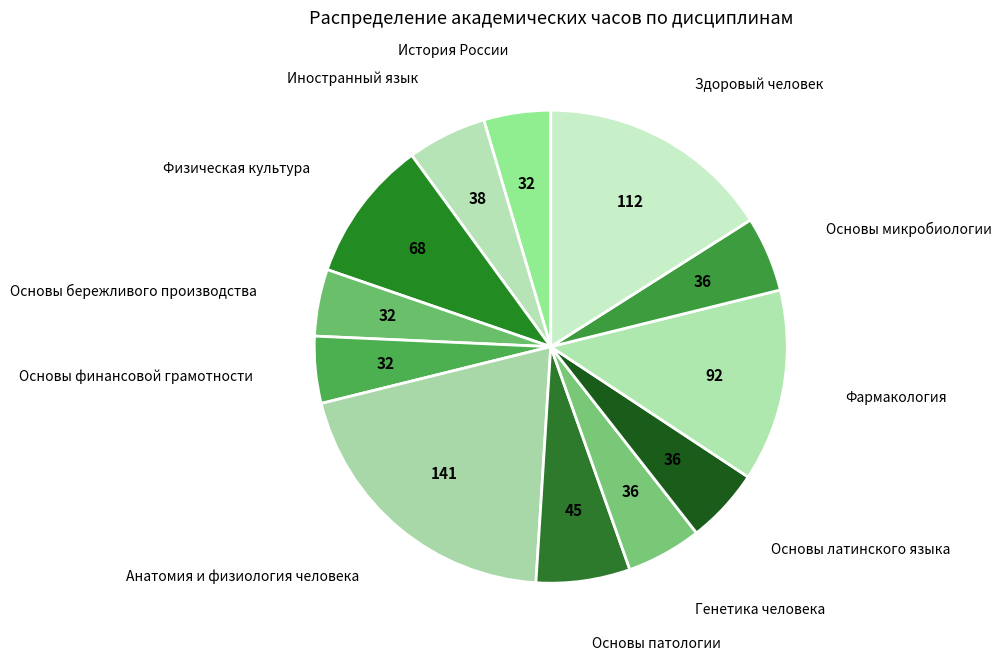

Do Анатомия и физиология человека and Генетика человека together represent more than half of the pie?

No